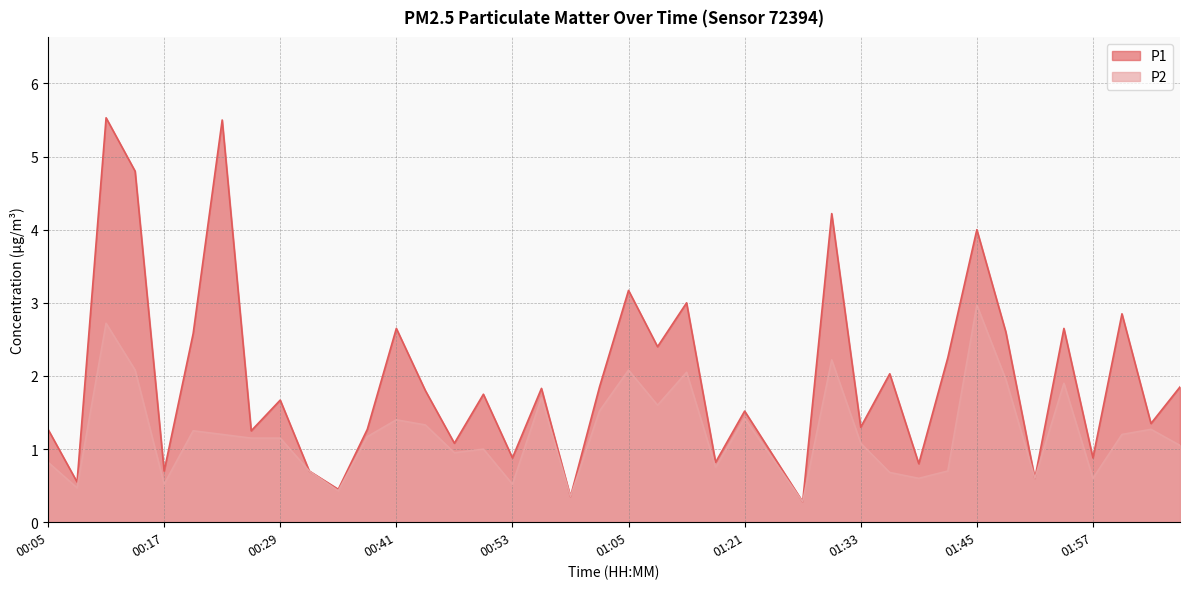

What is the sum of the P1 values at 00:08 and 01:36?

2.6